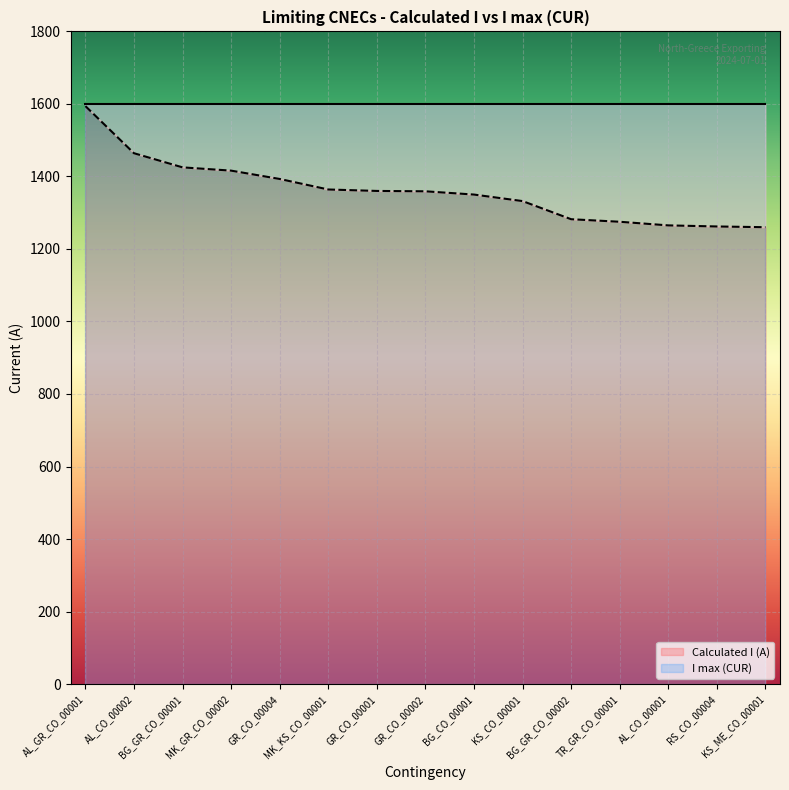

List the labels in order of value, largest first.

AL_GR_CO_00001, AL_CO_00002, BG_GR_CO_00001, MK_GR_CO_00002, GR_CO_00004, MK_KS_CO_00001, GR_CO_00001, GR_CO_00002, BG_CO_00001, KS_CO_00001, BG_GR_CO_00002, TR_GR_CO_00001, AL_CO_00001, RS_CO_00004, KS_ME_CO_00001